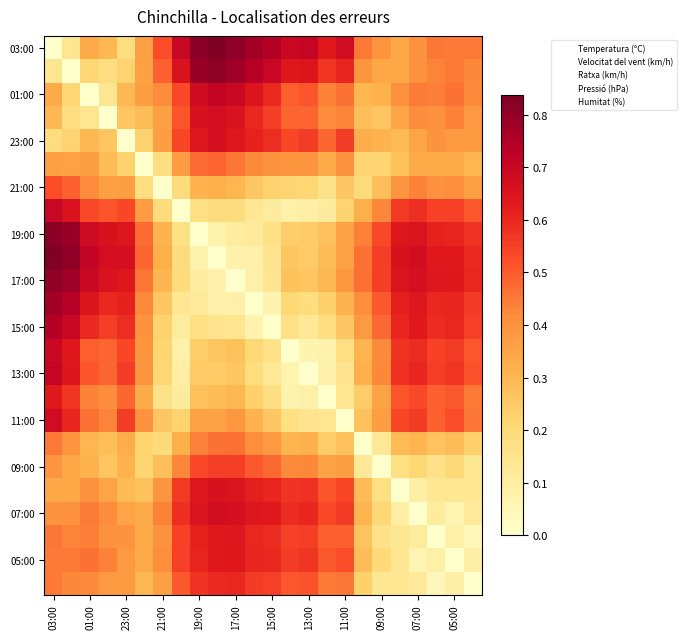

At which category is the sum across all series the highest?

03:00